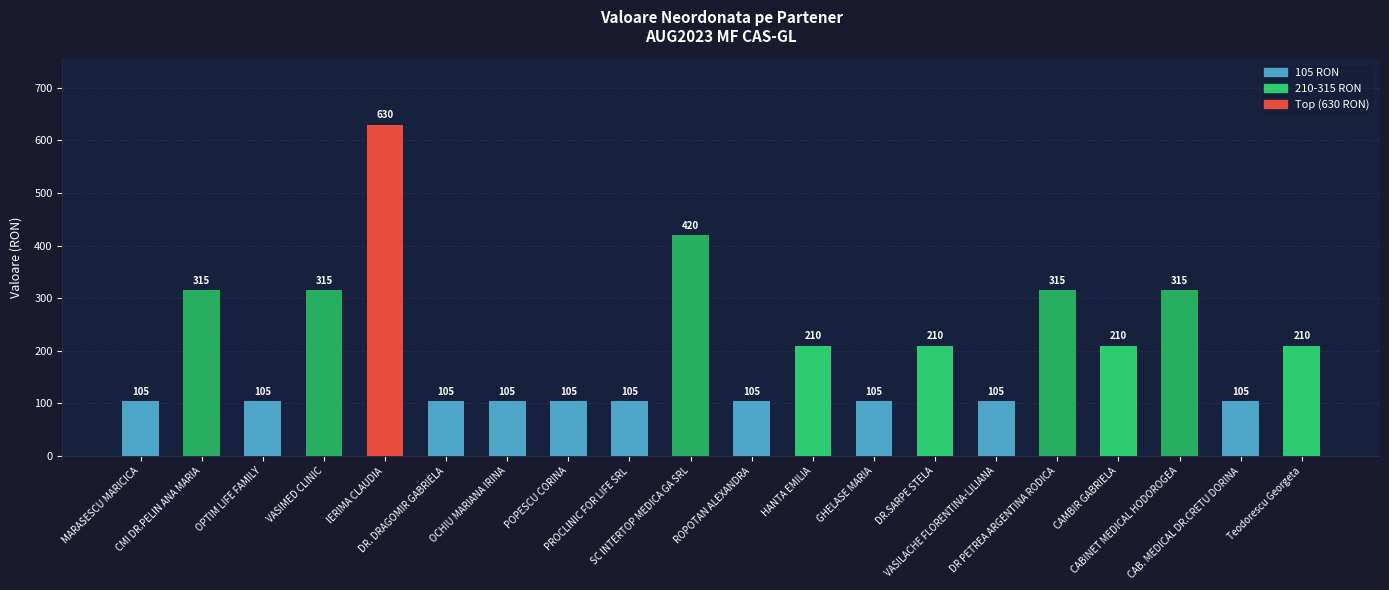

What is the value of the 18th bar from the left?

315